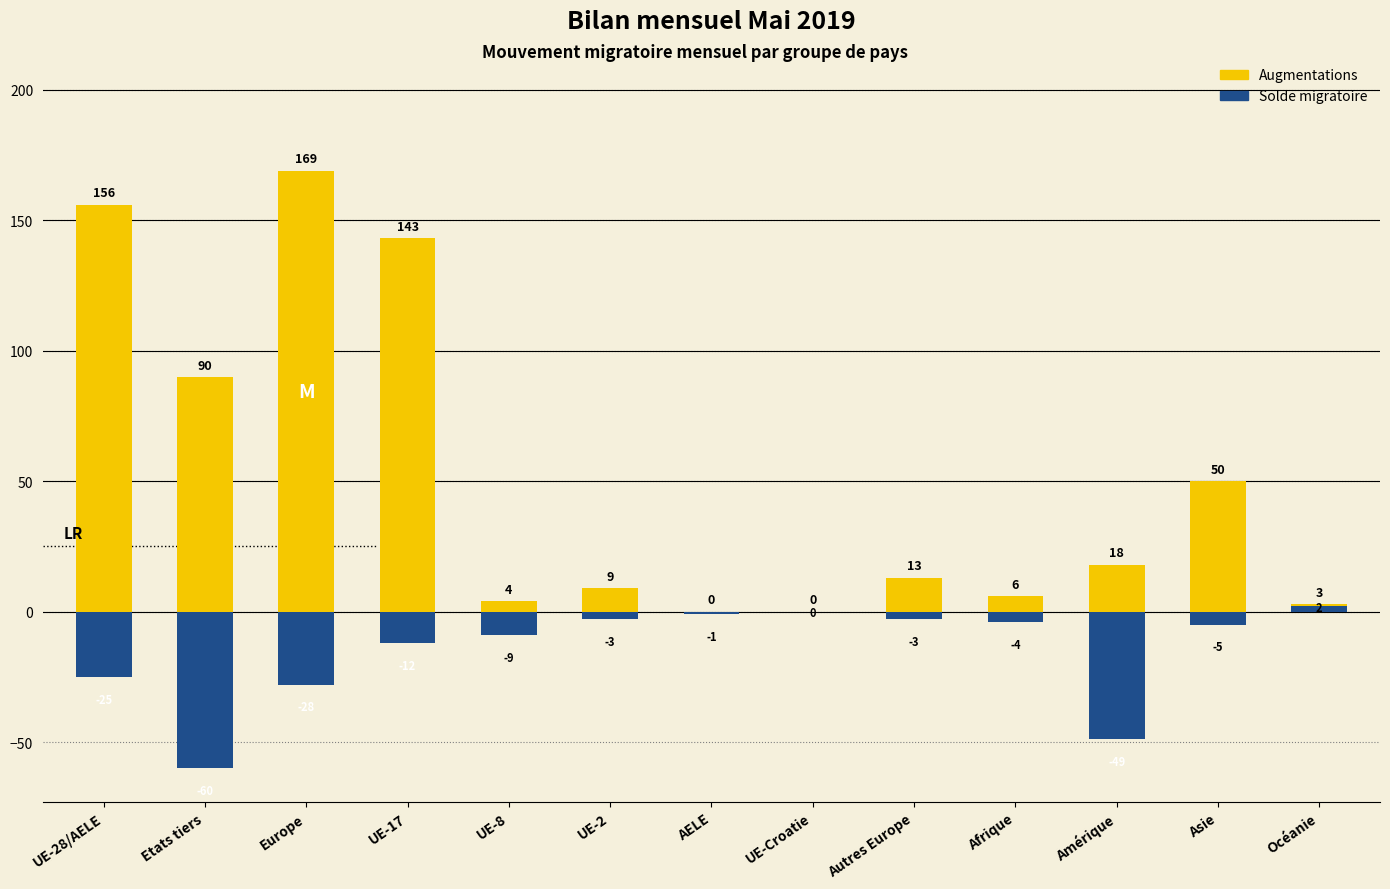

Between UE-17 and Amérique, which series saw the biggest shift?

Augmentations